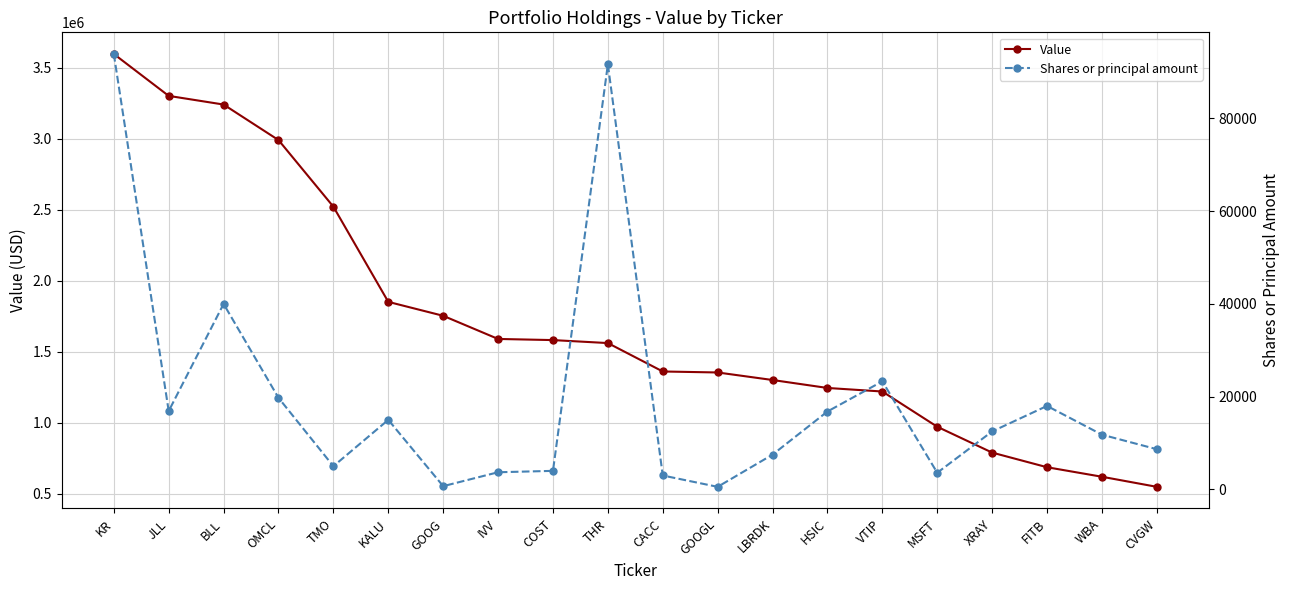

True or false: Shares or principal amount has a value of 1702 at CACC.

False